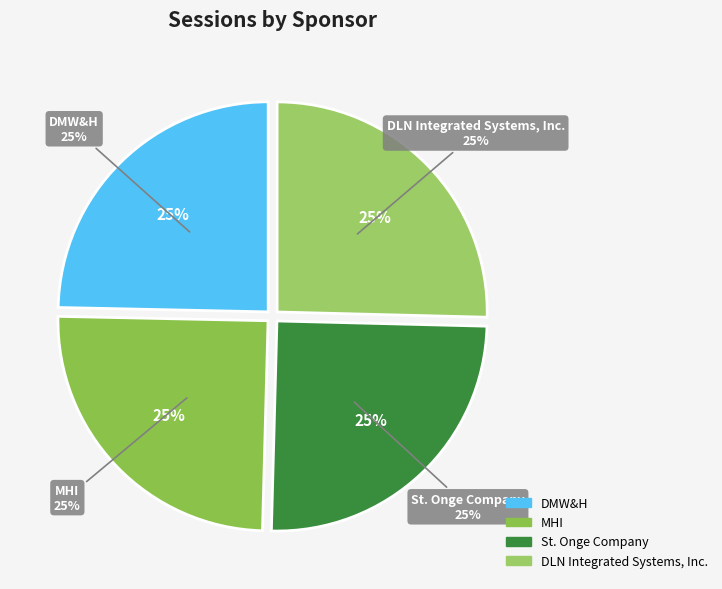

How many segments does this pie chart have?

4